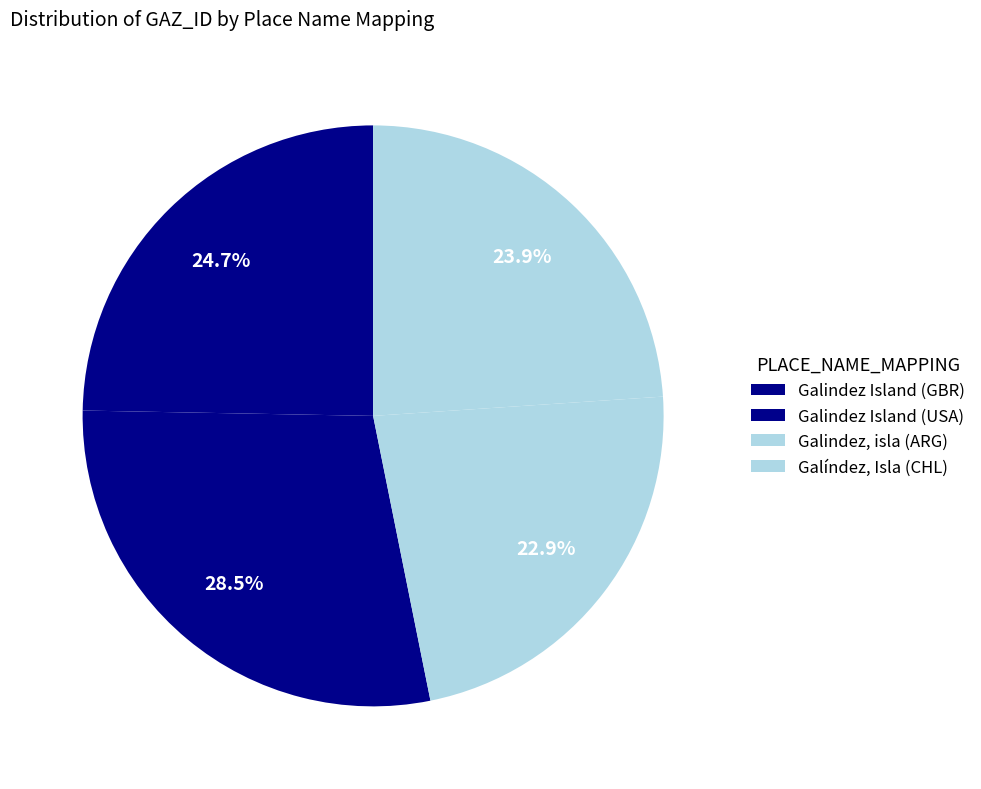

What is the total percentage of Galindez Island (GBR) and Galíndez, Isla (CHL)?

48.6%